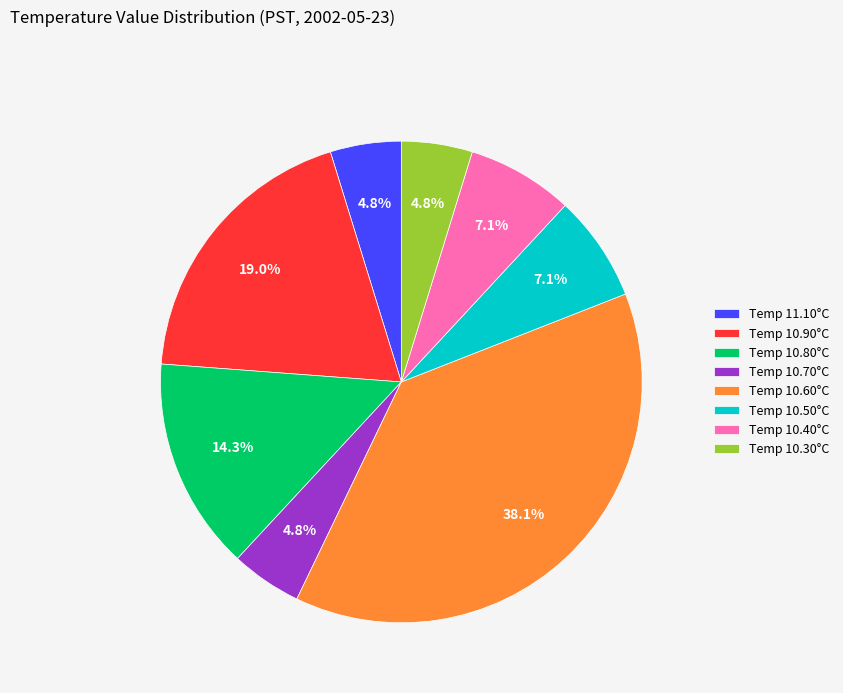

What is the largest slice in the pie chart?

Temp 10.60°C